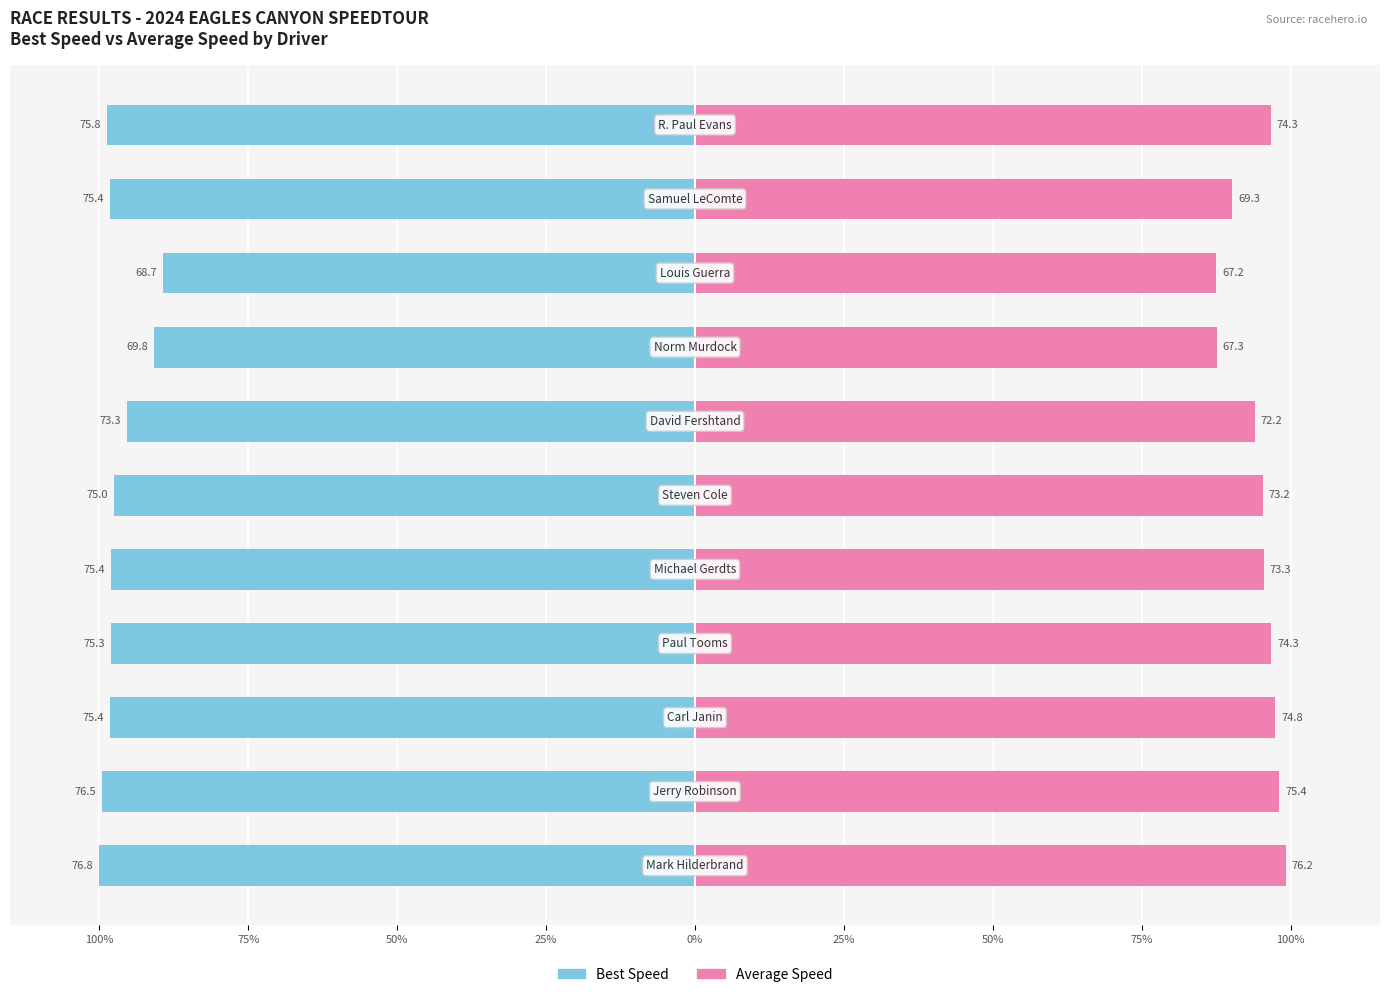

What is the value of the Average Speed bar at the 10th from the left?

90.2